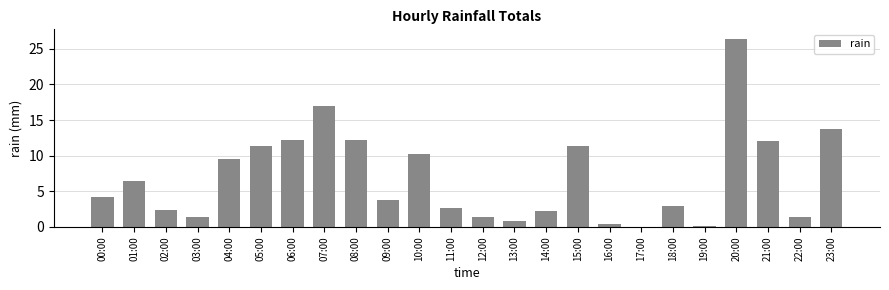

What is the sum of all values?

166.4